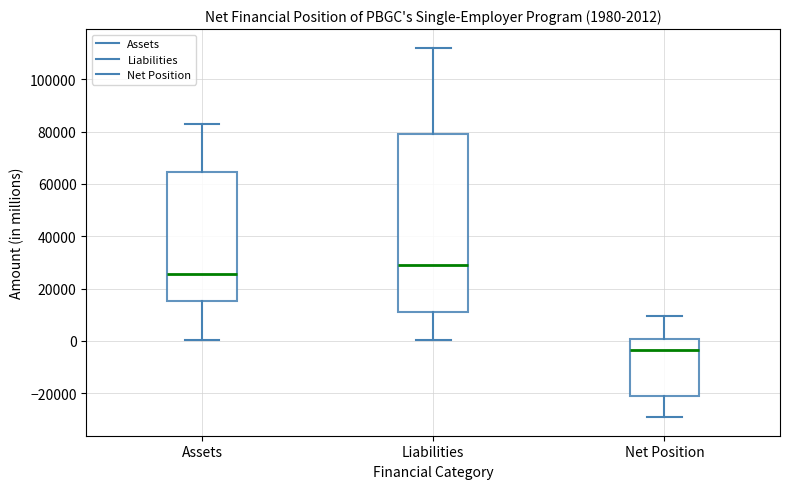

Which box is the tallest, from its lower edge to its upper edge?

Liabilities